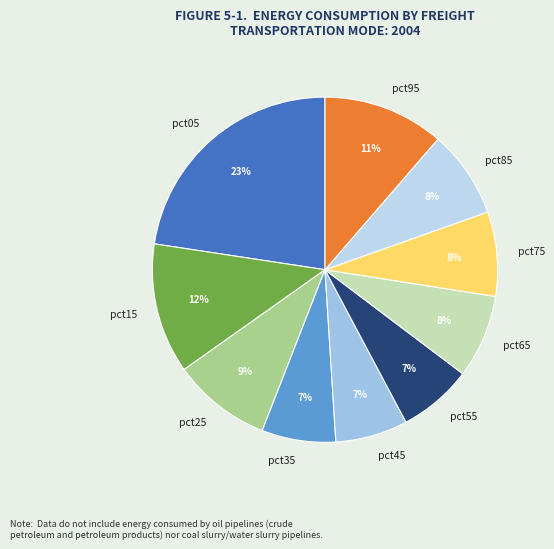

To the nearest percent, what percentage of the pie is pct05?

23%